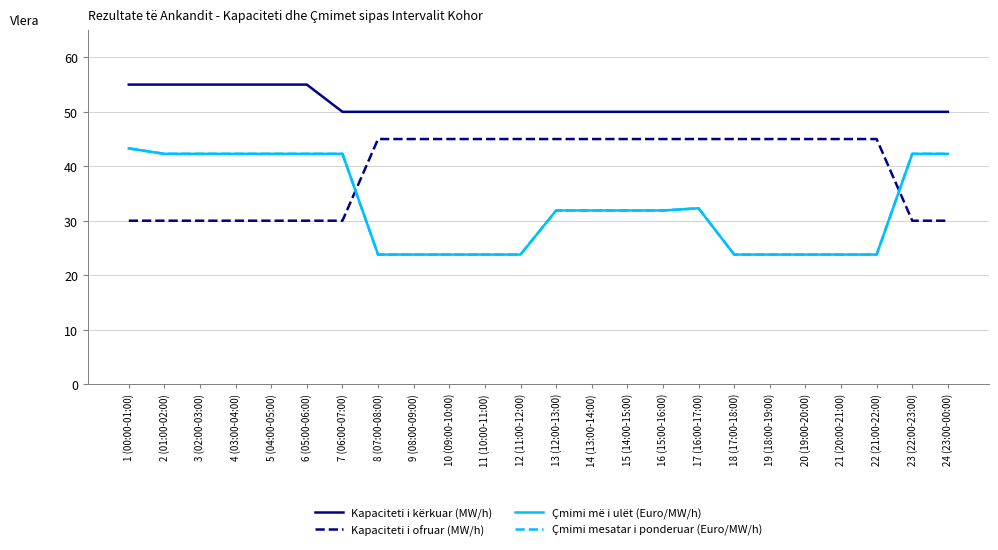

What is the value of the Kapaciteti i kërkuar (MW/h) point at the 10th from the left?

50.0